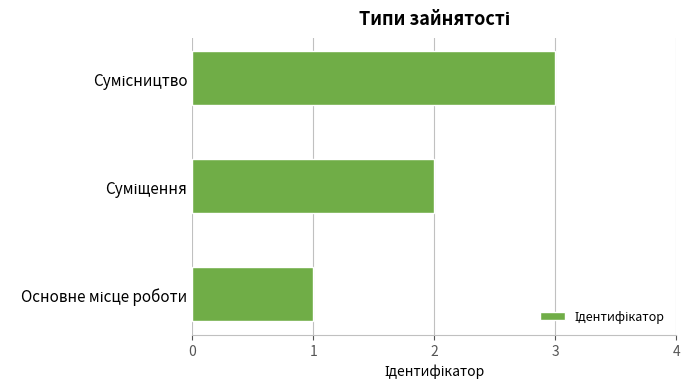

What is the sum of all values?

6